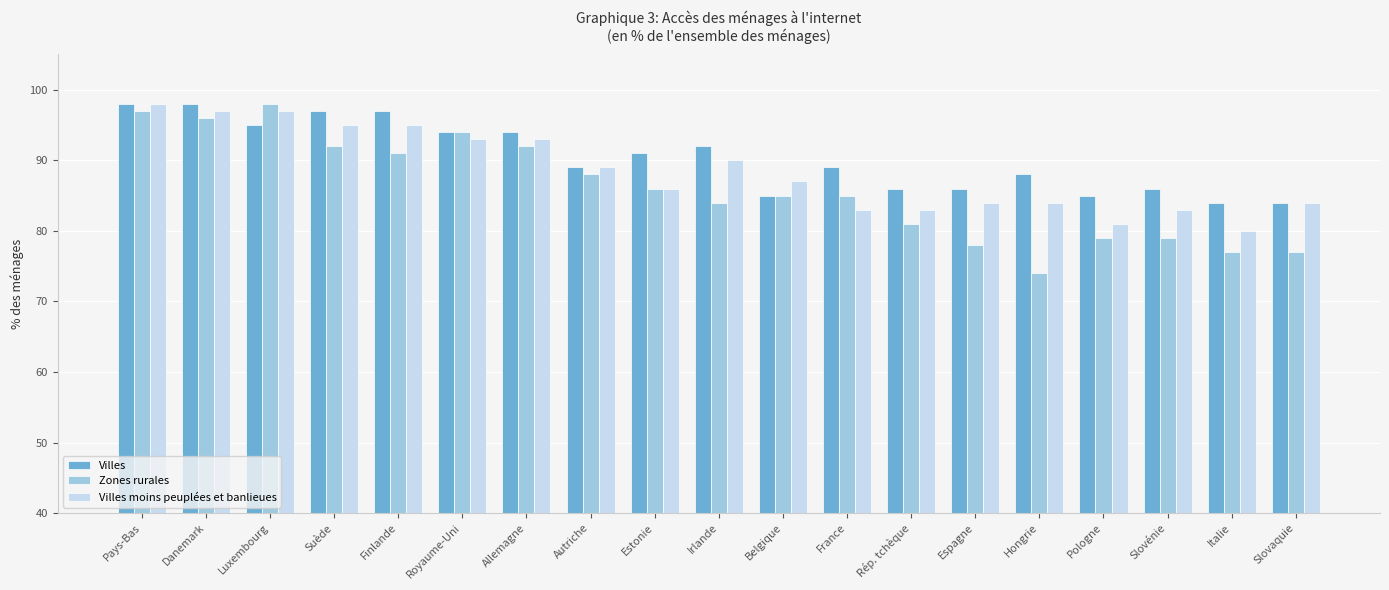

Rank the series by their average value, from lowest to highest.

Zones rurales, Villes moins peuplées et banlieues, Villes